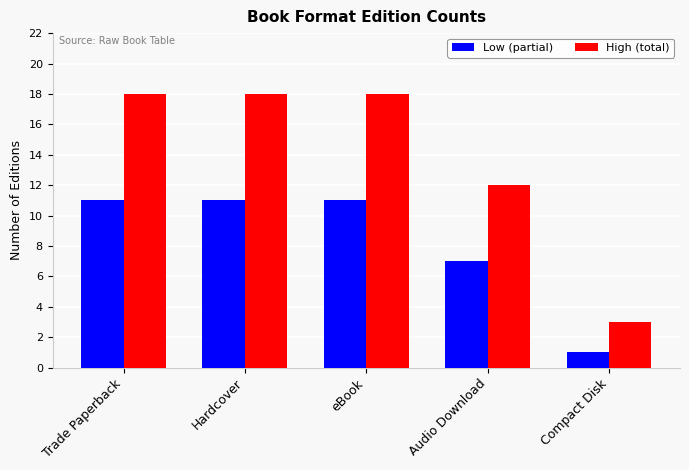

What is the value of the High (total) bar at the 1st from the left?

18